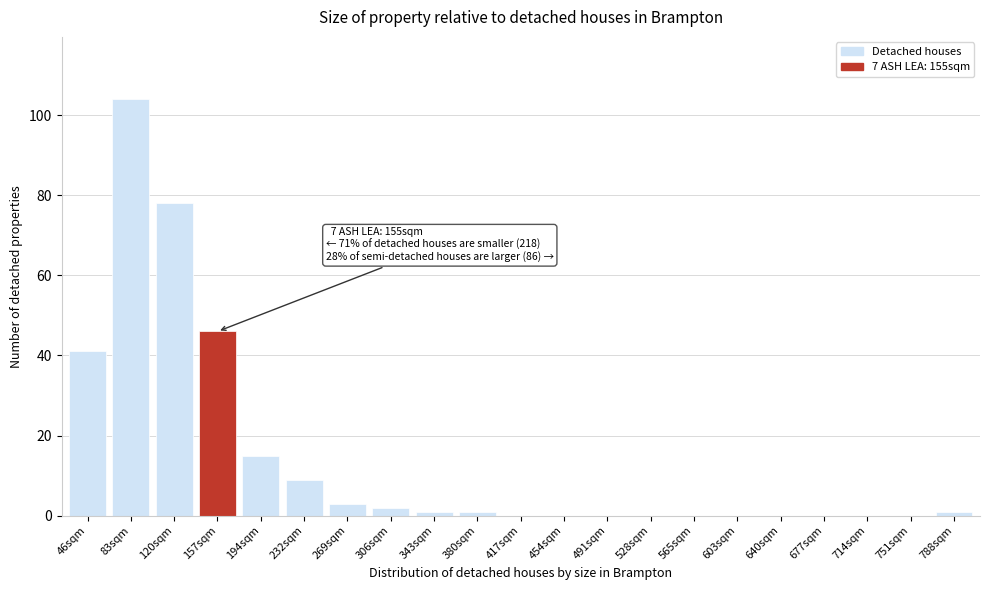

Reading right to left, what are all the values shown in this chart?

788sqm=1	751sqm=0	714sqm=0	677sqm=0	640sqm=0	603sqm=0	565sqm=0	528sqm=0	491sqm=0	454sqm=0	417sqm=0	380sqm=1	343sqm=1	306sqm=2	269sqm=3	232sqm=9	194sqm=15	157sqm=46	120sqm=78	83sqm=104	46sqm=41